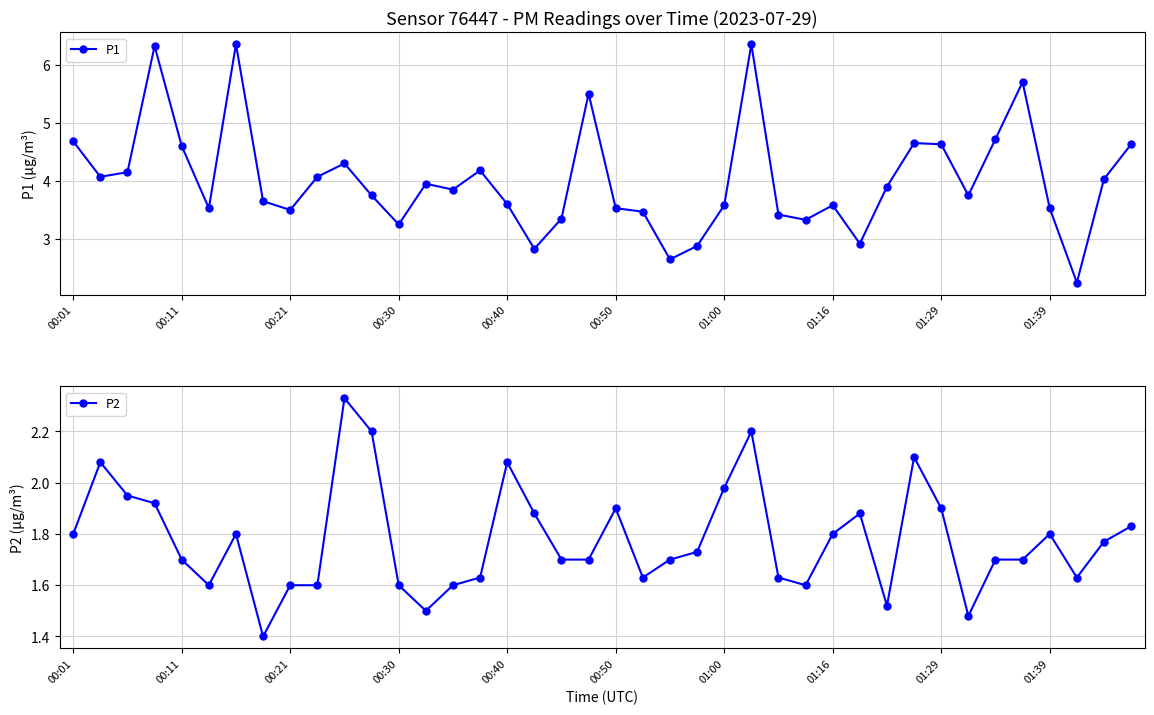

Which series has the largest total across all categories?

P1